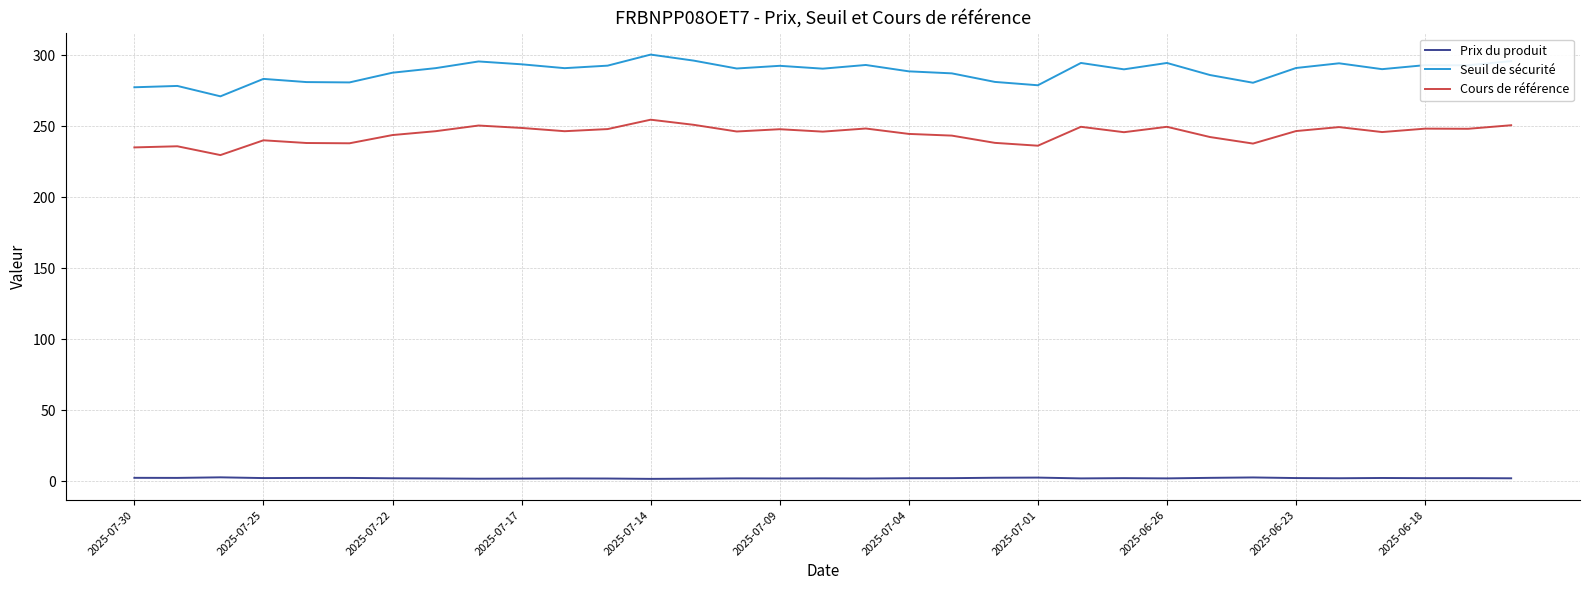

What is the average value of the Seuil de sécurité series?

288.6